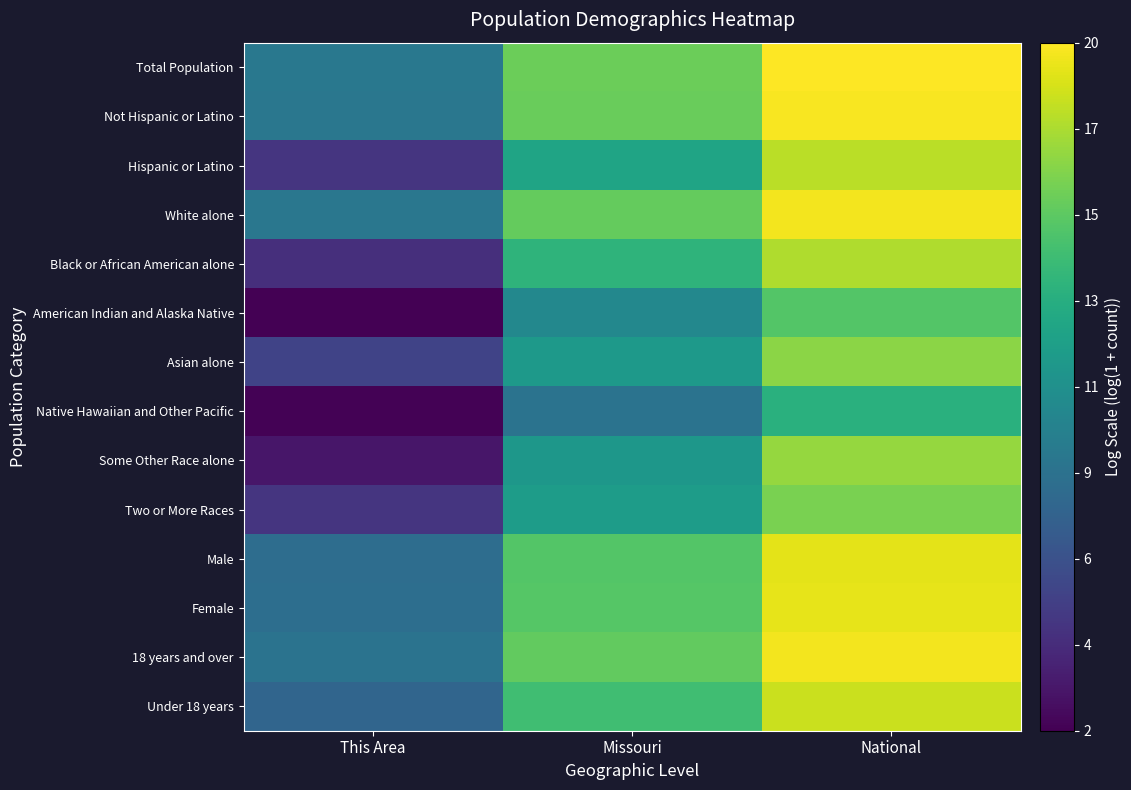

Reading left to right, what are all the values shown in this chart?

Total Population: This Area=9.1	Missouri=15.6	National=19.5
Not Hispanic or Latino: This Area=9.0	Missouri=15.6	National=19.4
Hispanic or Latino: This Area=4.8	Missouri=12.3	National=17.7
White alone: This Area=9.0	Missouri=15.4	National=19.2
Black or African American alone: This Area=4.4	Missouri=13.4	National=17.5
American Indian and Alaska Native: This Area=2.1	Missouri=10.2	National=14.9
Asian alone: This Area=5.6	Missouri=11.5	National=16.5
Native Hawaiian and Other Pacific: This Area=2.2	Missouri=8.7	National=13.2
Some Other Race alone: This Area=3.1	Missouri=11.3	National=16.8
Two or More Races: This Area=4.8	Missouri=11.7	National=16.0
Male: This Area=8.3	Missouri=14.9	National=18.8
Female: This Area=8.4	Missouri=14.9	National=18.9
18 years and over: This Area=8.7	Missouri=15.3	National=19.3
Under 18 years: This Area=7.8	Missouri=14.2	National=18.1